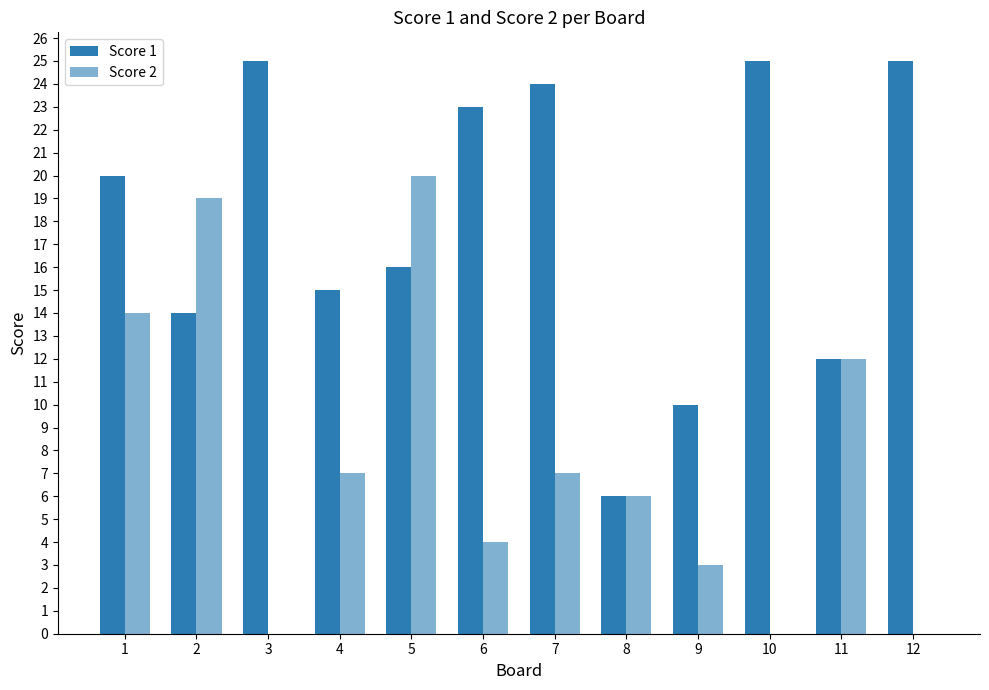

What is the total value across all series at 9?

13